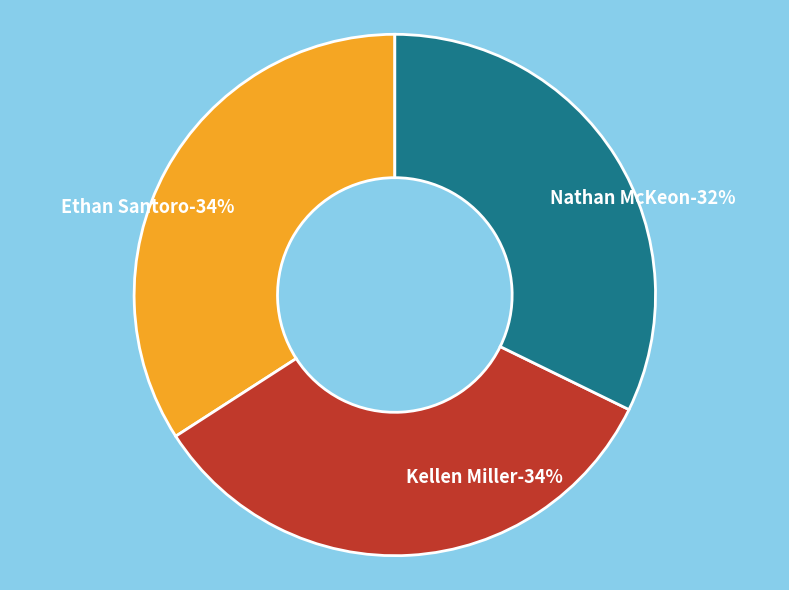

What percentage is NOT represented by Nathan McKeon?

67.8%